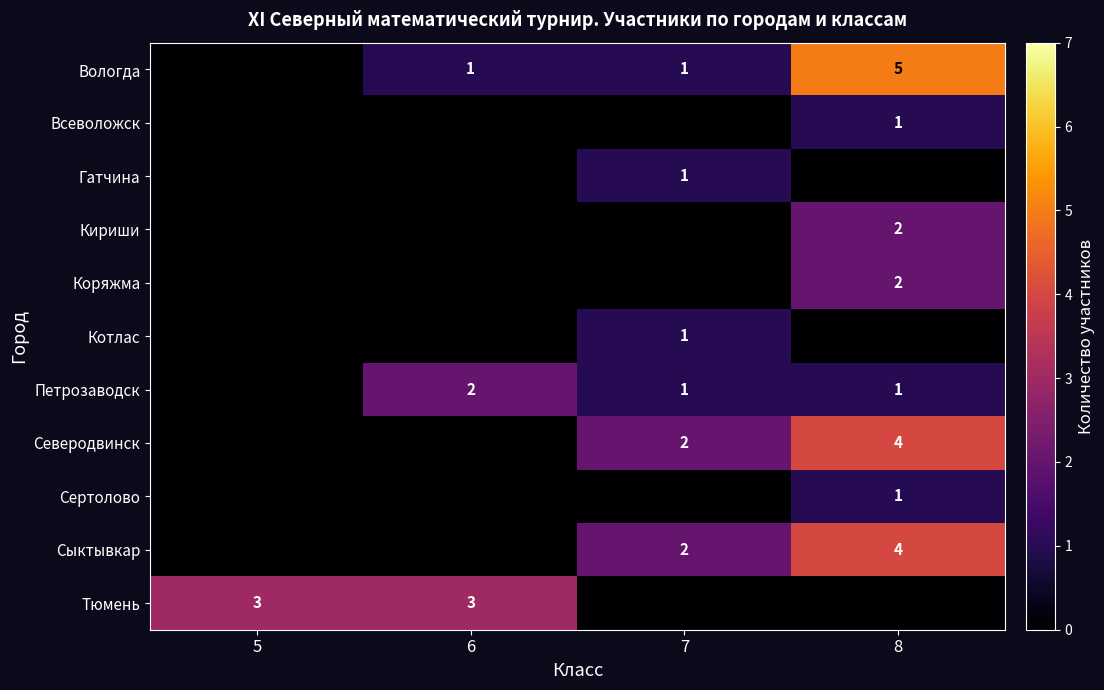

At which category is the sum across all series the highest?

8